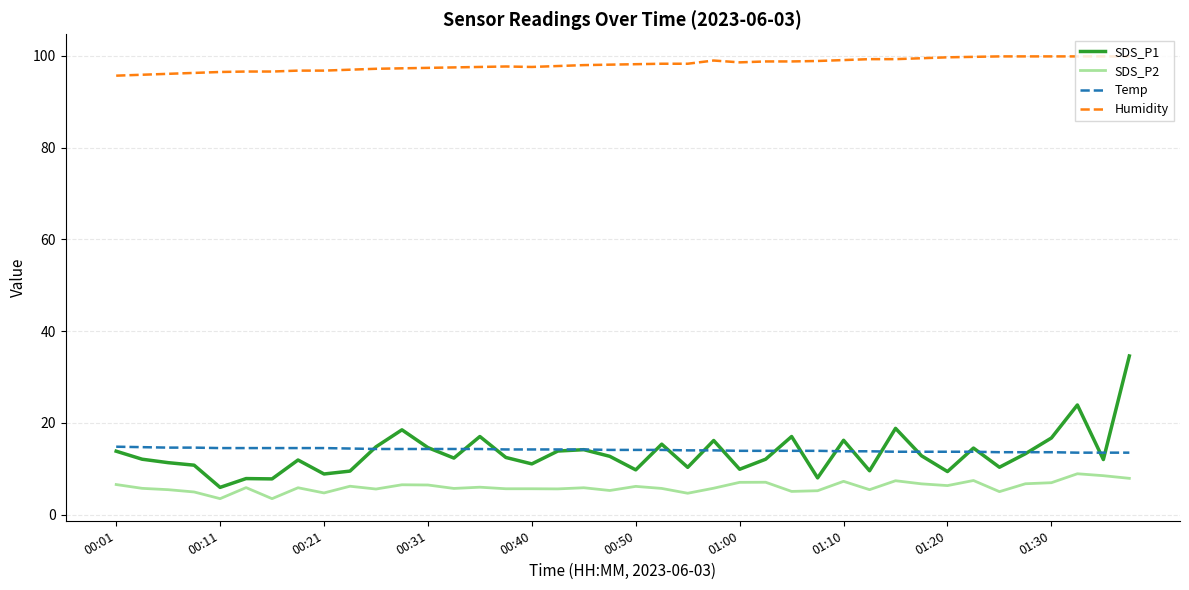

Rank the series by their maximum value, from lowest to highest.

SDS_P2, Temp, SDS_P1, Humidity